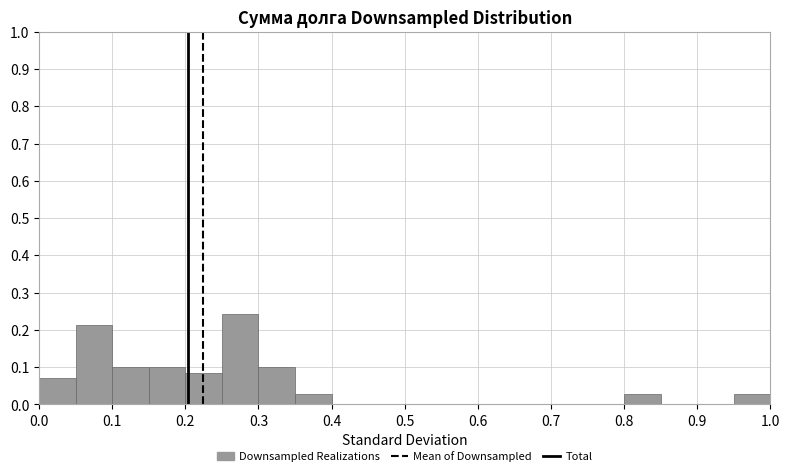

Reading left to right, transcribe this chart: for each bar, give the range it covers on the x-axis and its height. The values are not printed on the chart, so give them approximately, as read against the axis.

0.00 to 0.05: 0.07
0.05 to 0.10: 0.21
0.10 to 0.15: 0.10
0.15 to 0.20: 0.10
0.20 to 0.25: 0.09
0.25 to 0.30: 0.24
0.30 to 0.35: 0.10
0.35 to 0.40: 0.03
0.40 to 0.45: 0
0.45 to 0.50: 0
0.50 to 0.55: 0
0.55 to 0.60: 0
0.60 to 0.65: 0
0.65 to 0.70: 0
0.70 to 0.75: 0
0.75 to 0.80: 0
0.80 to 0.85: 0.03
0.85 to 0.90: 0
0.90 to 0.95: 0
0.95 to 1.00: 0.03